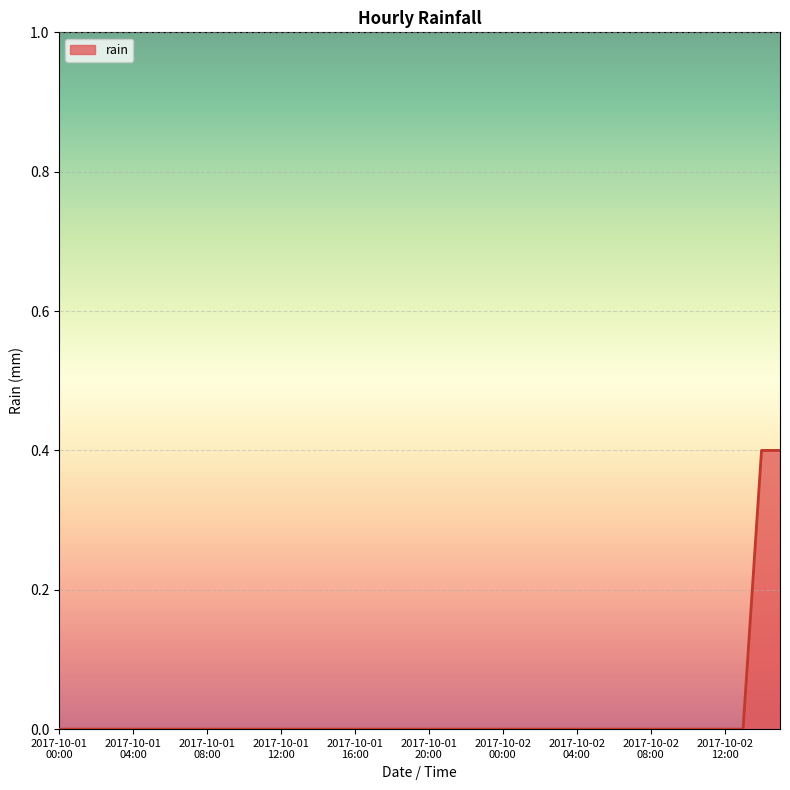

What is the maximum value shown in the chart?

0.4